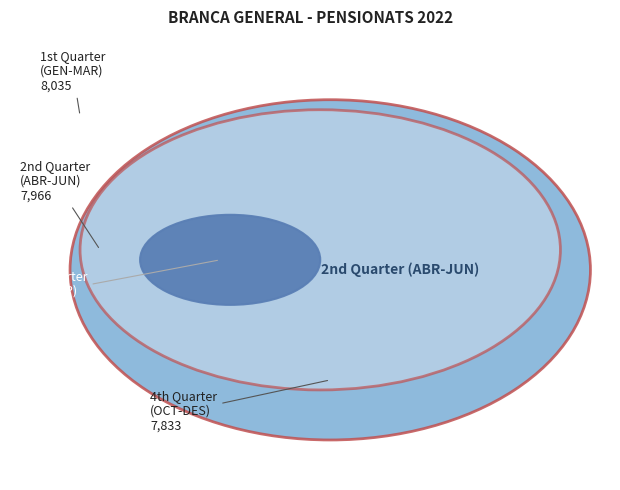

Which category has the smallest portion of the pie?

DES